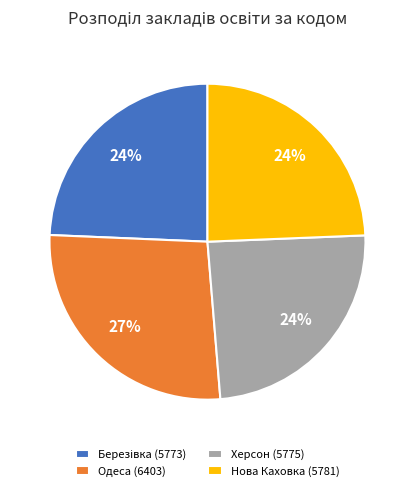

Count the number of slices in the pie.

4